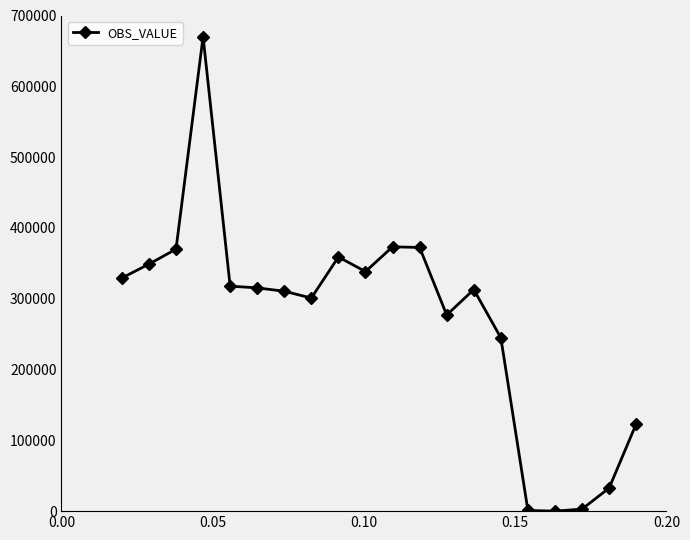

What is the value of the 2nd point from the left?

348898.4